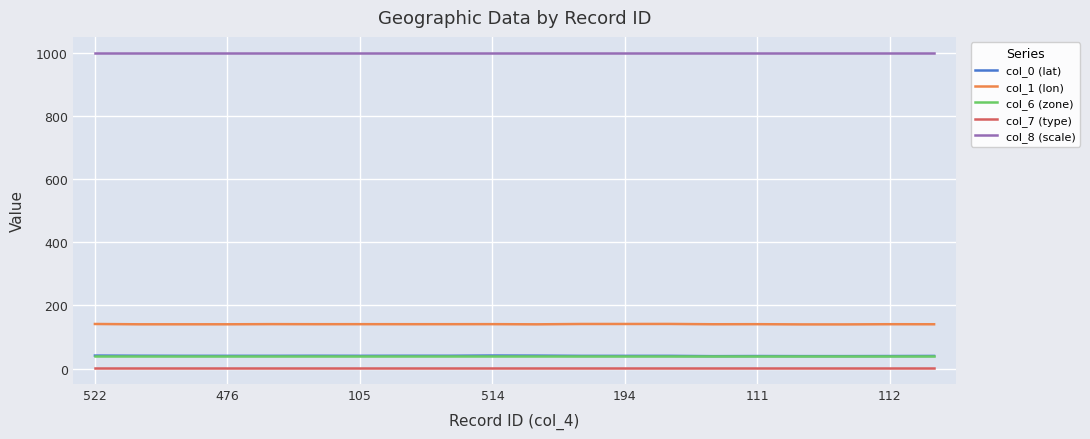

True or false: col_6 (zone) and col_8 (scale) cross at least once.

False